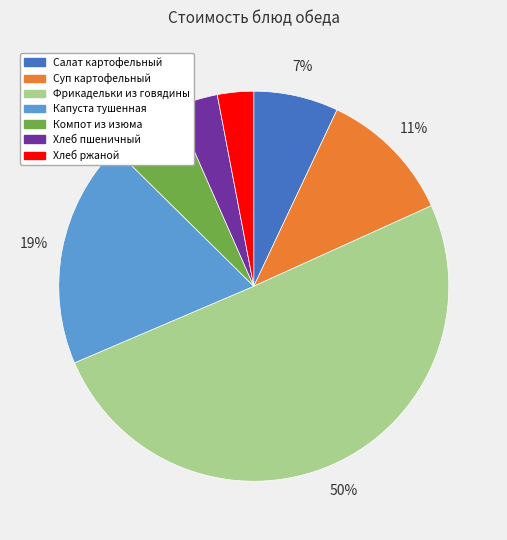

Which slice represents more than half of the pie?

Фрикадельки из говядины